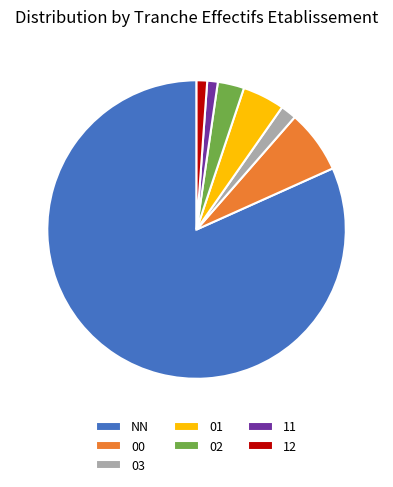

Count the number of slices in the pie.

7